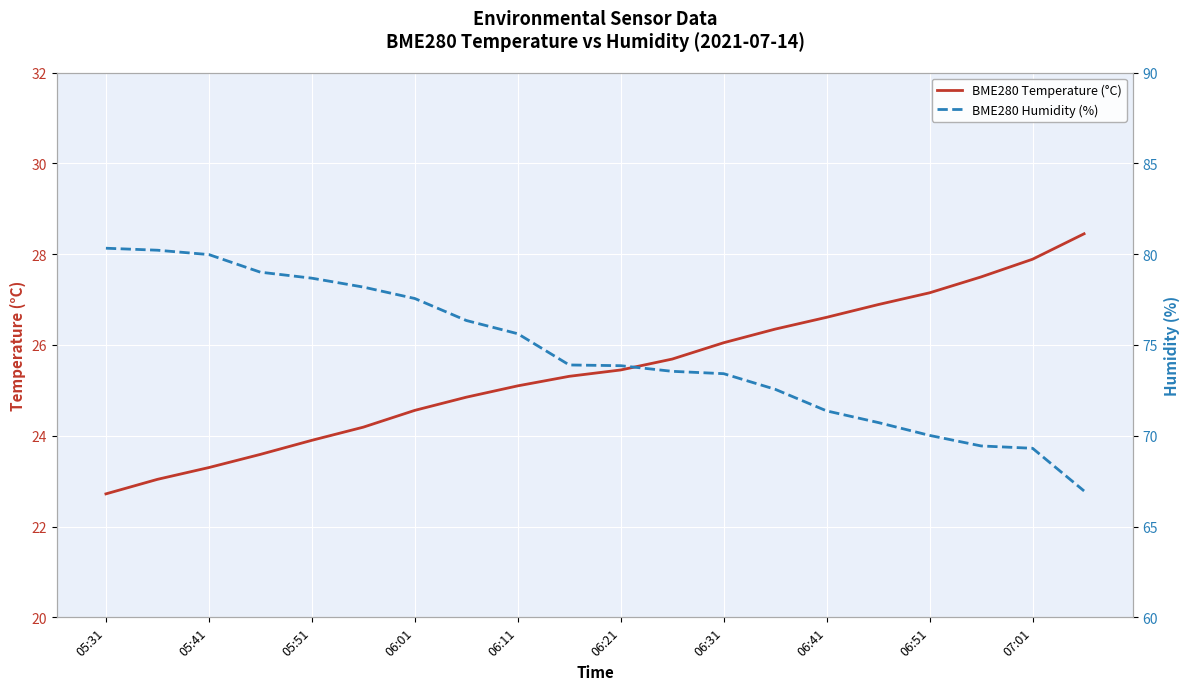

How many distinct data groups are displayed?

2